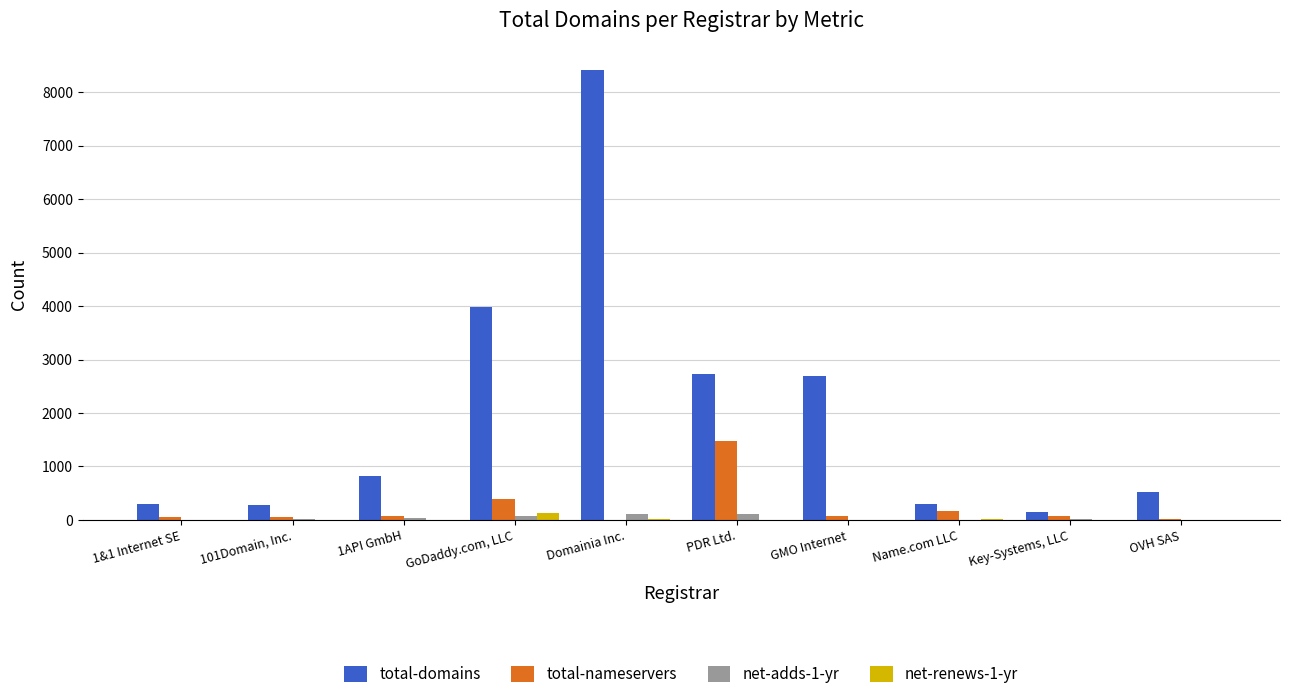

At which label does total-domains reach its peak?

Domainia Inc.